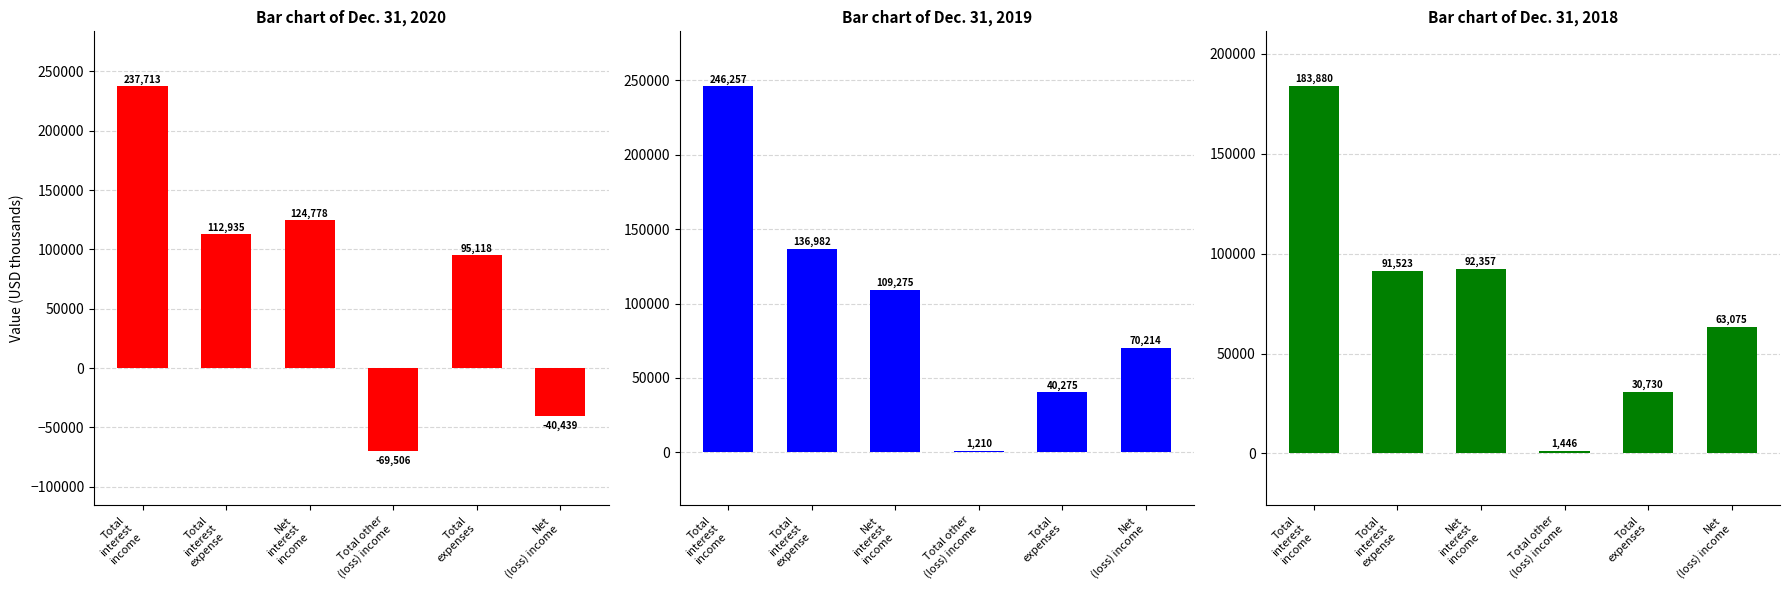

Between Total
expenses and Net
interest
income, which is larger?

Net
interest
income